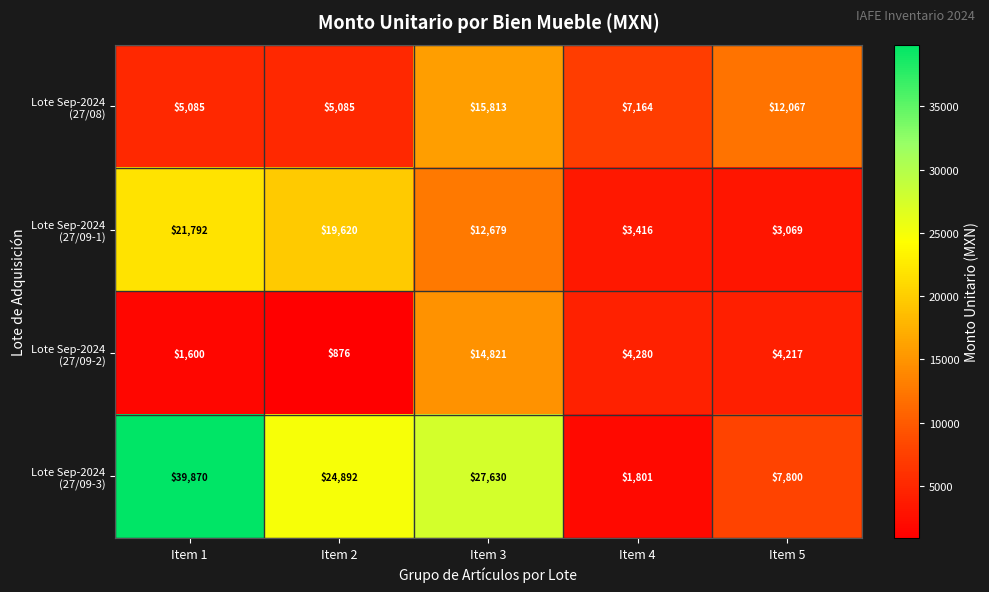

What is the total value across all series at Item 1?

68347